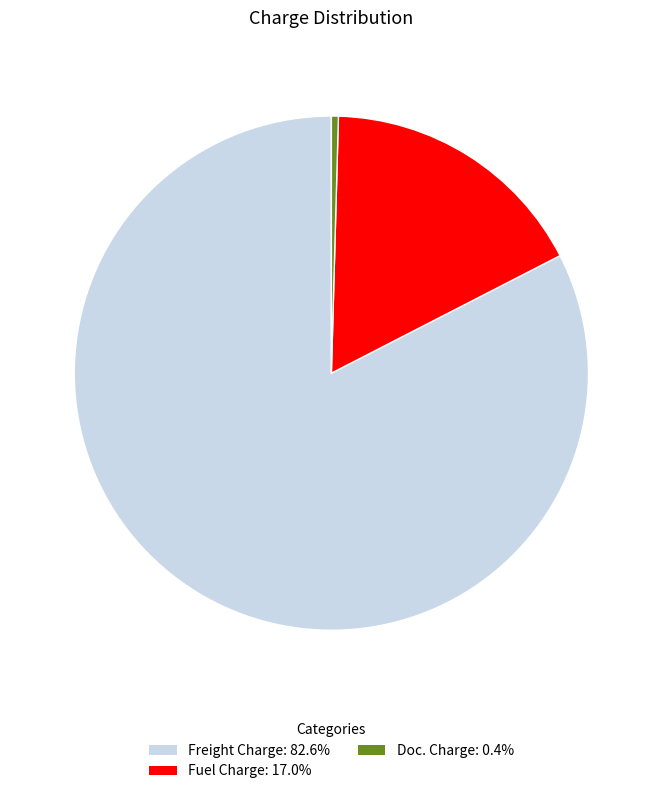

Is there any slice that represents more than half of the pie?

Yes